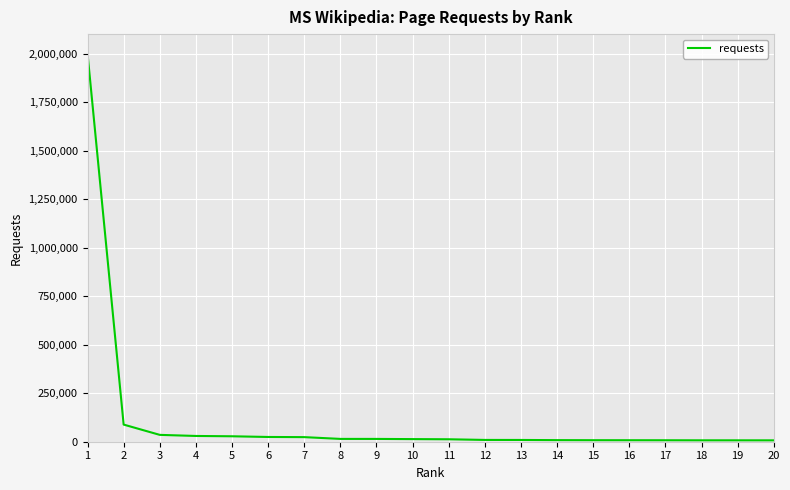

True or false: there are more than 2 points higher than both neighbors.

False